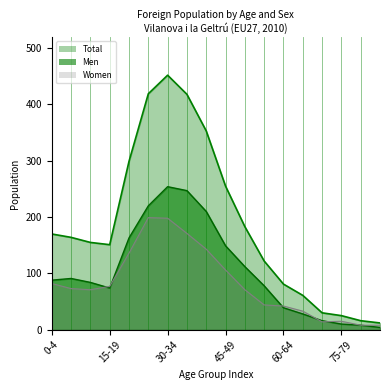

In Men, how many points are lower than both neighbors (excluding endpoints)?

1